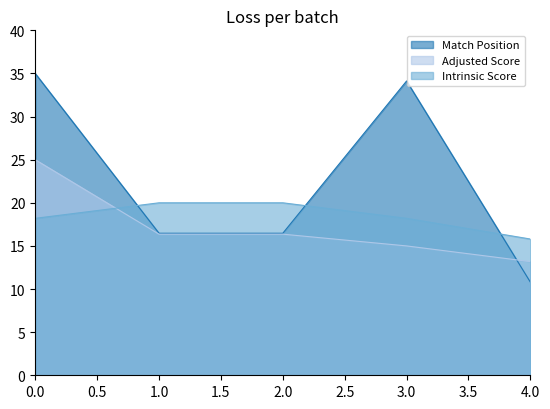

How many distinct data groups are displayed?

3